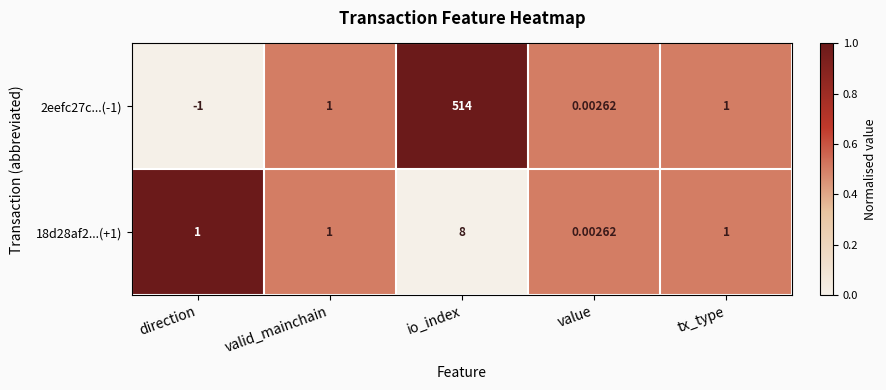

Count the number of categories in the chart.

5